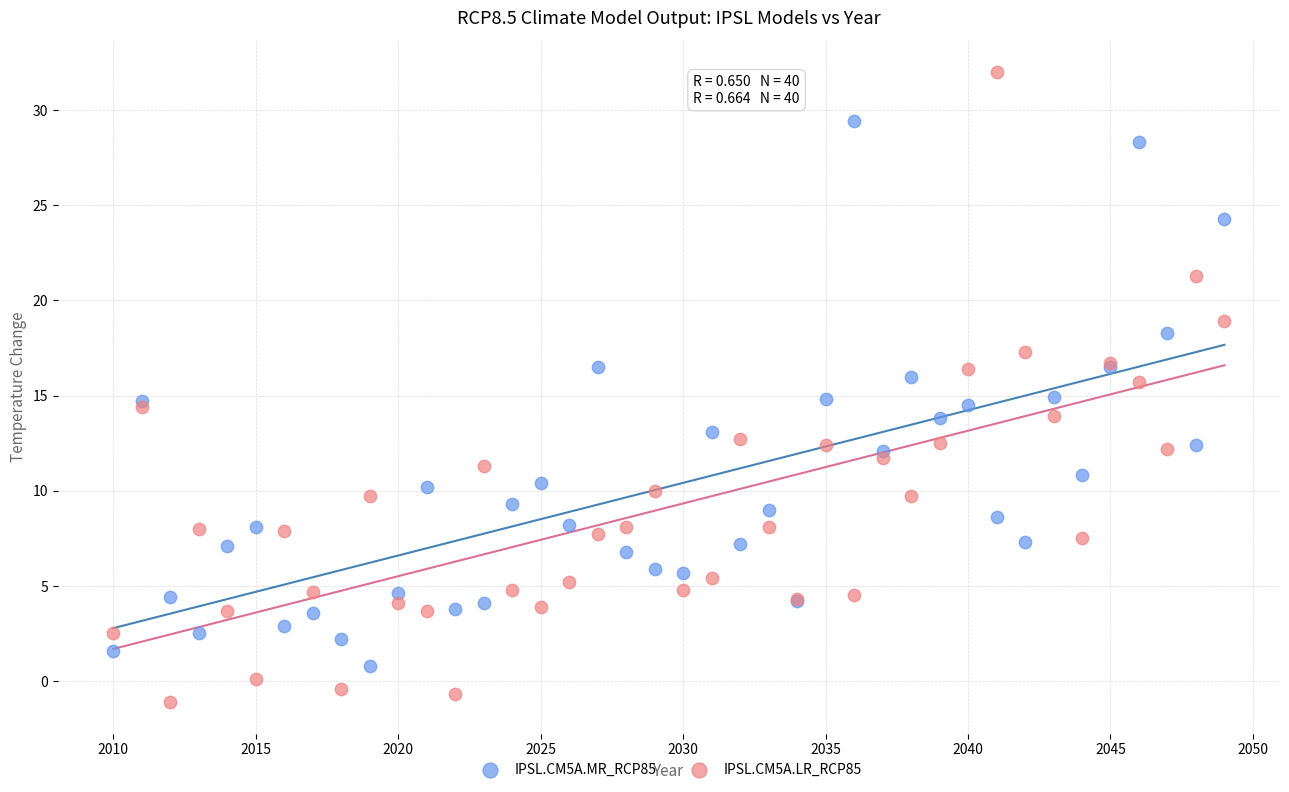

What are all the series names shown in the legend?

IPSL.CM5A.MR_RCP85, IPSL.CM5A.LR_RCP85